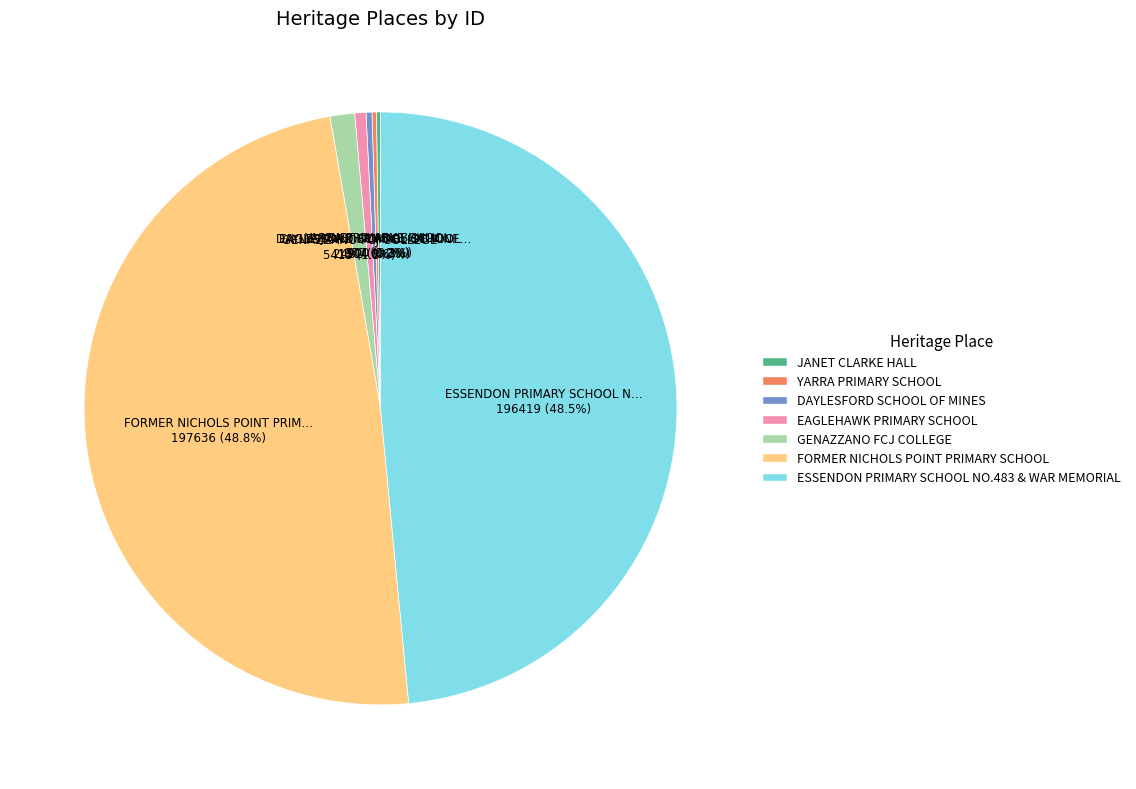

Is there a majority slice in this chart?

No